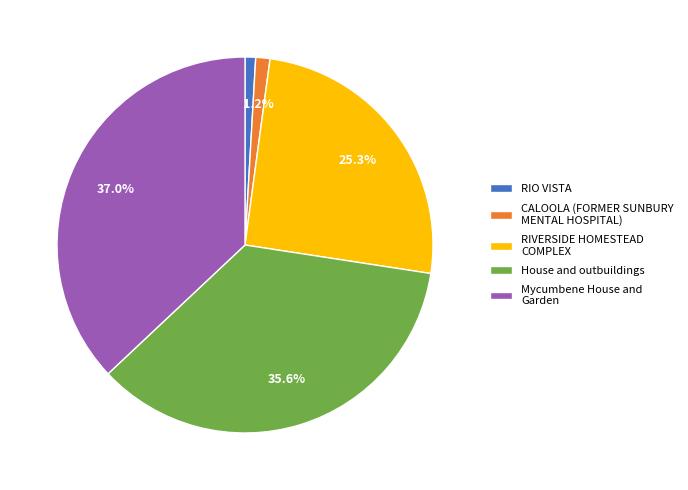

What percentage do RIVERSIDE HOMESTEAD COMPLEX and CALOOLA (FORMER SUNBURY MENTAL HOSPITAL) together represent?

26.5%